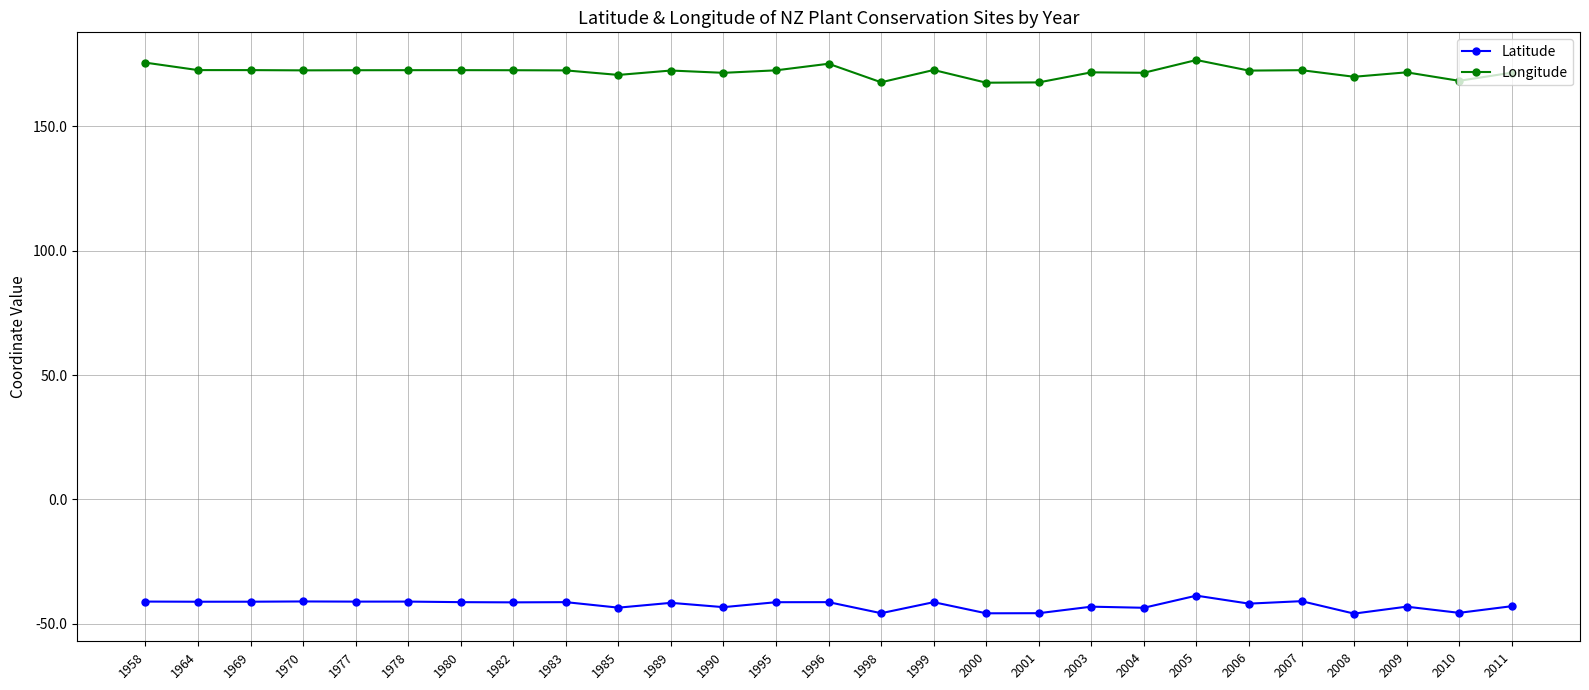

True or false: Latitude has a value of -69.0 at 1969.

False